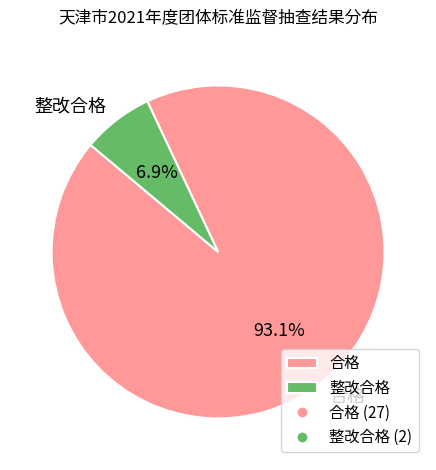

Is there any slice that represents more than half of the pie?

Yes